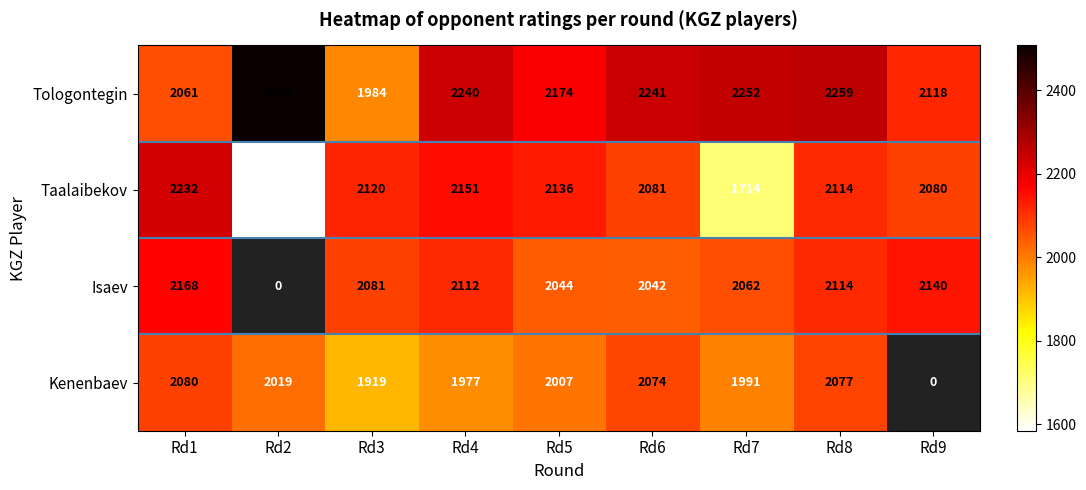

What is the sum of the Tologontegin values at Rd5 and Rd9?

4292